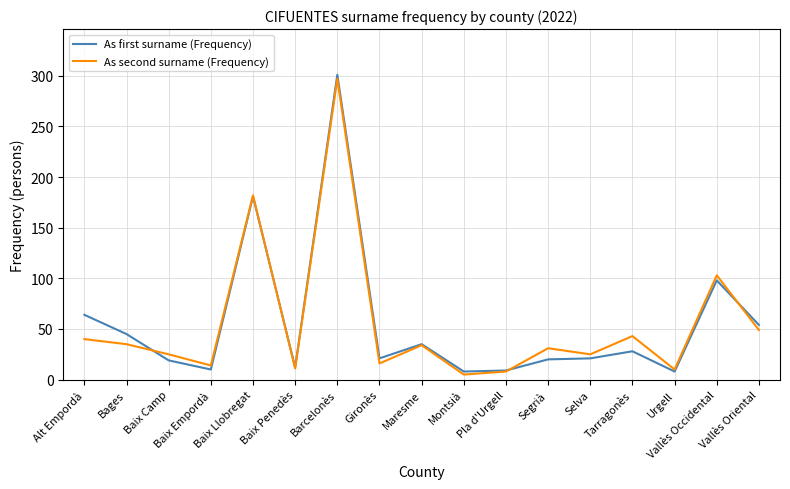

True or false: As first surname (Frequency) has a value of 70 at Bages.

False